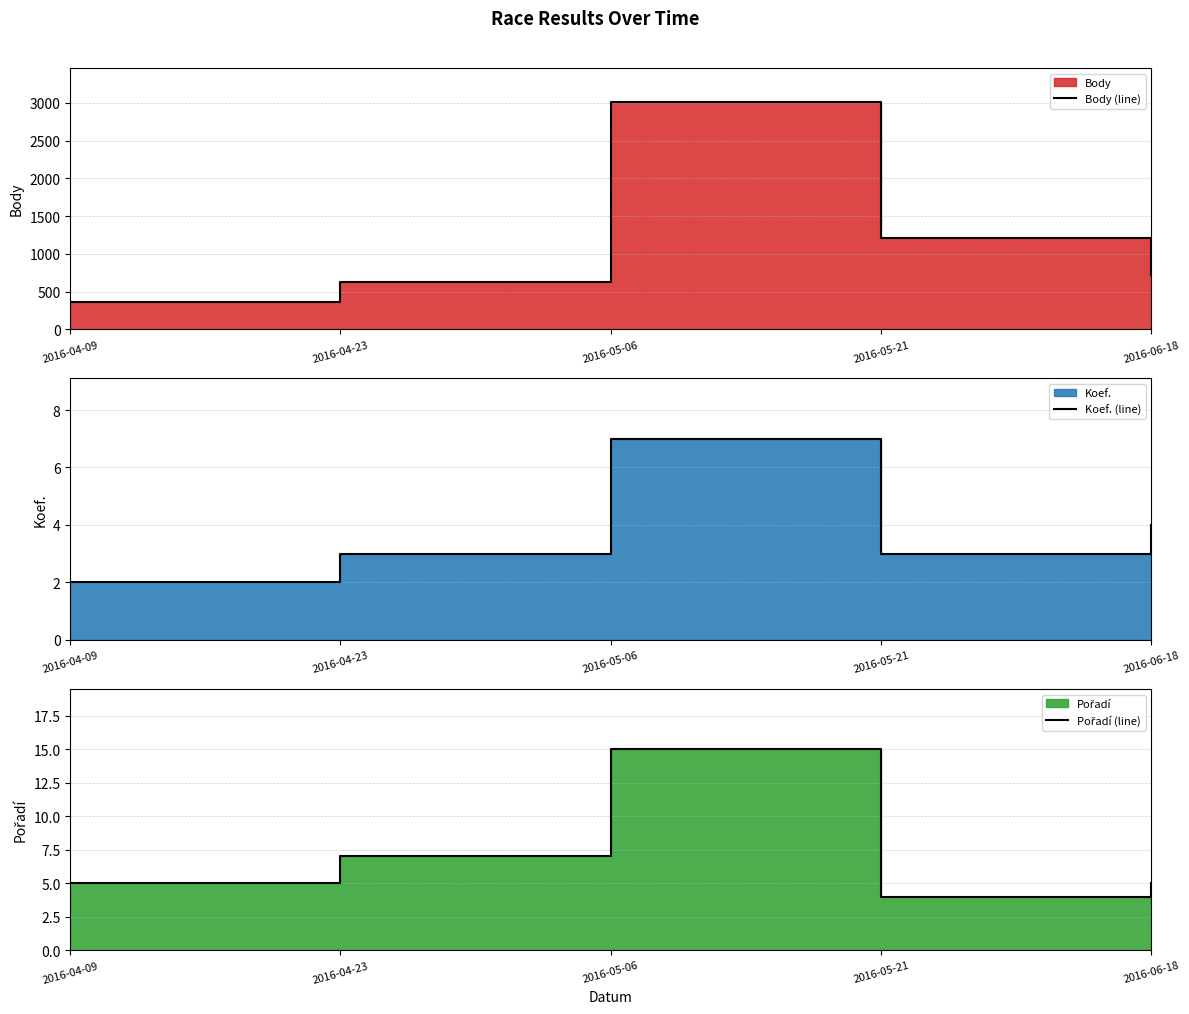

Which series changed the most between 2016-04-23 and 2016-05-06?

Body (line)